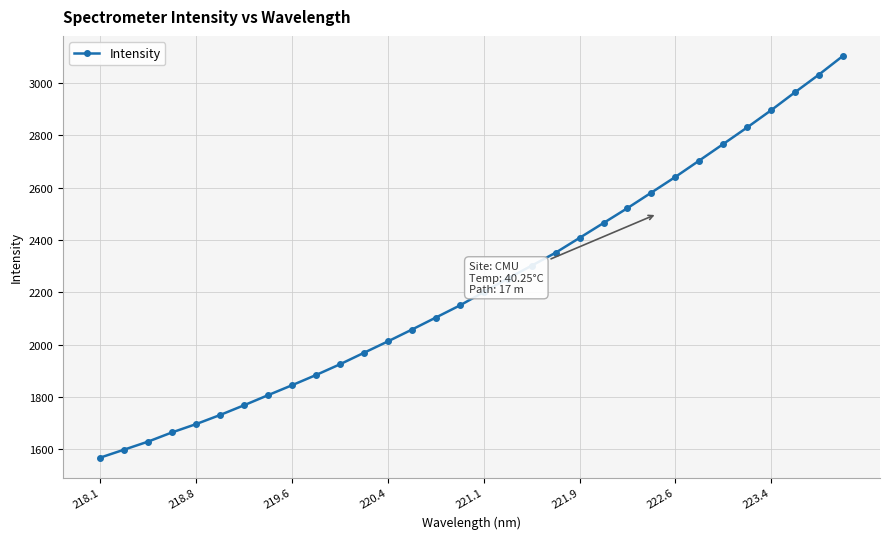

What is the maximum value shown in the chart?

3103.8